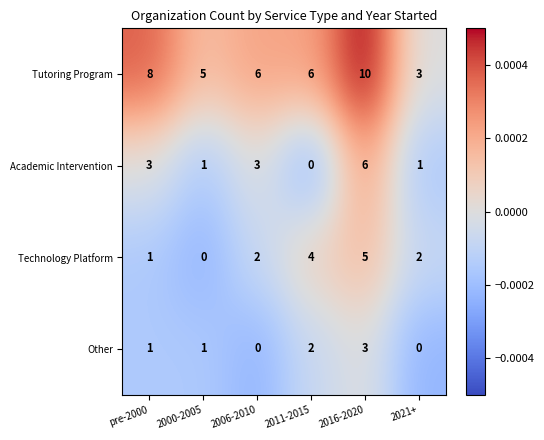

Which series has the widest spread of values?

Tutoring Program